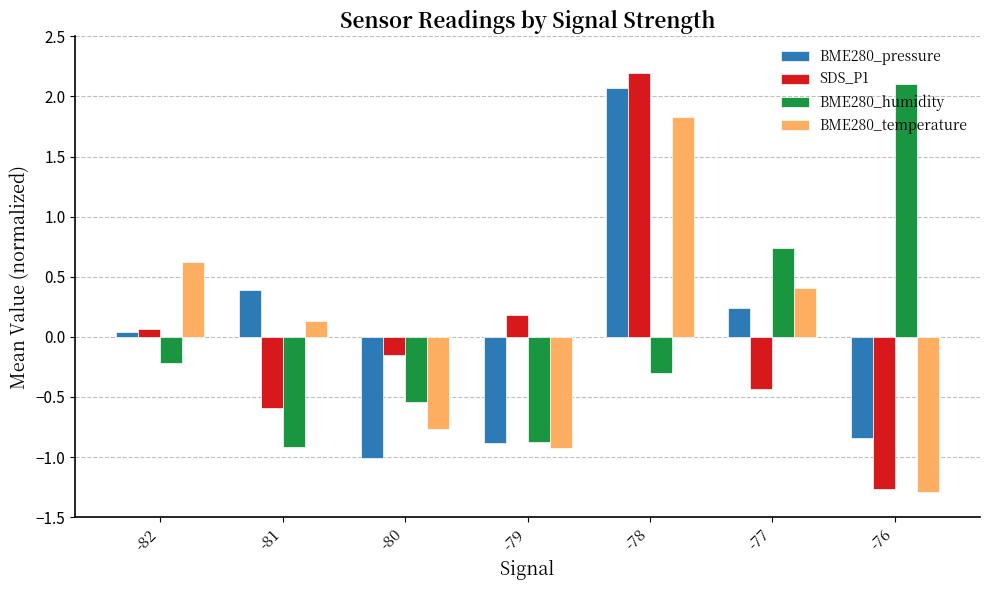

Is it true that SDS_P1 equals -0.8 at -77?

False